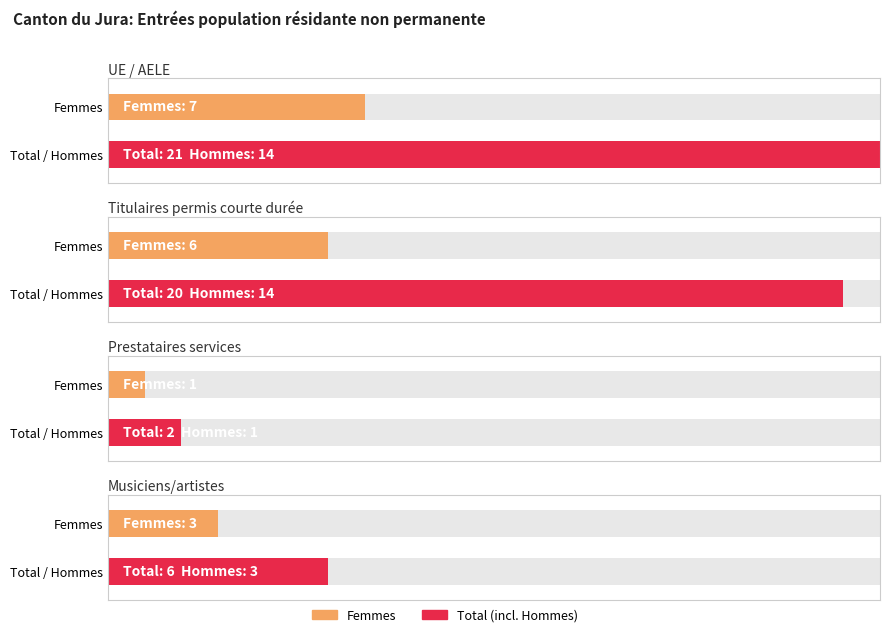

What is the lowest value of the Hommes series?

1